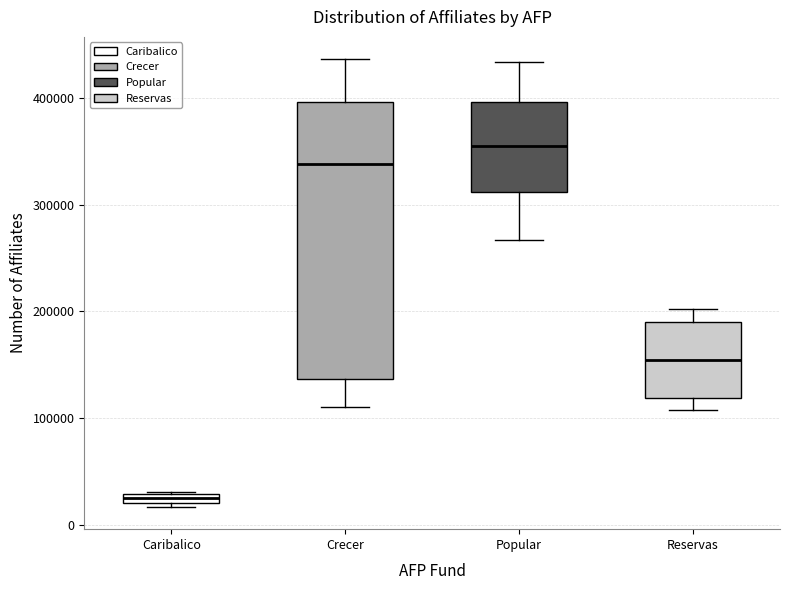

Which box has the highest median line?

Popular